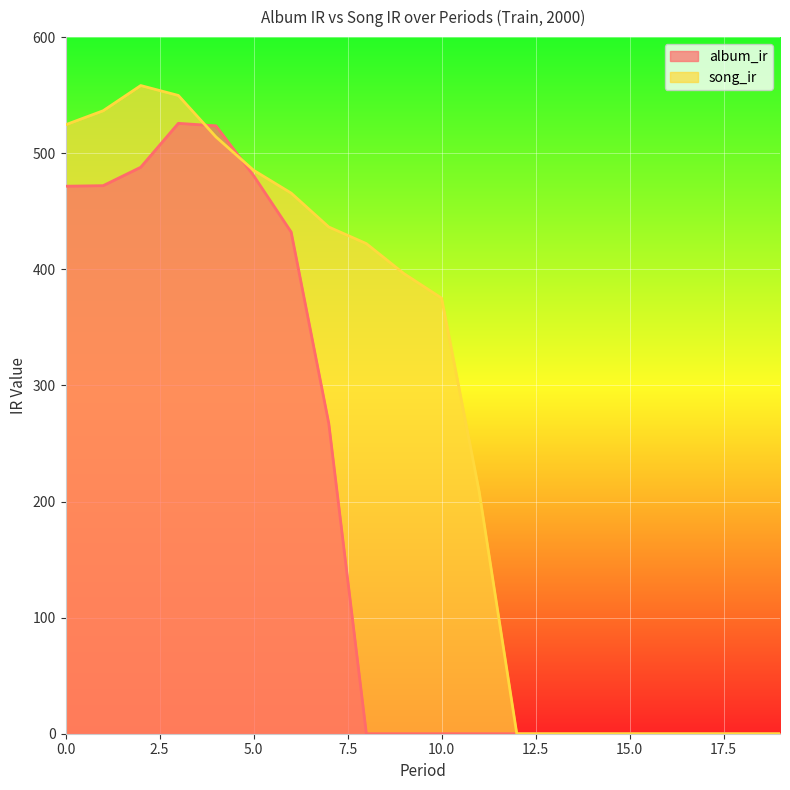

Which label corresponds to the largest value in the chart?

2